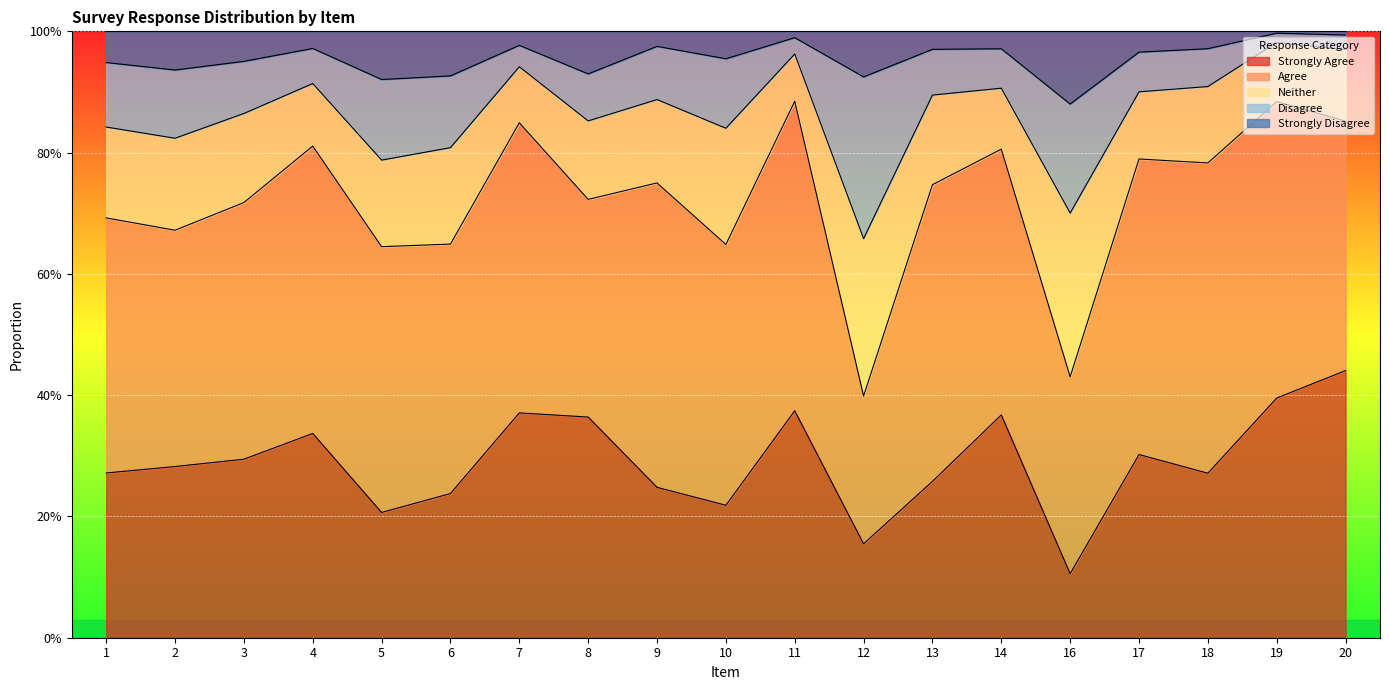

True or false: Disagree has a value of 0.0 at 1.

False